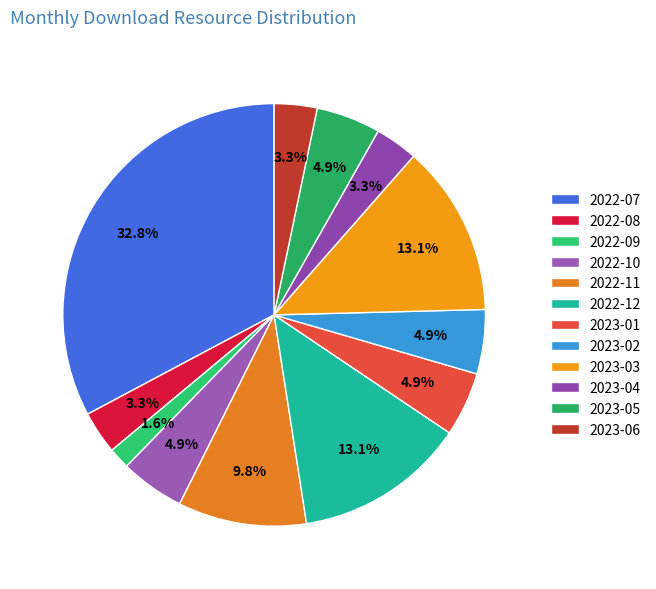

Between 2023-05 and 2022-08, which is larger?

2023-05